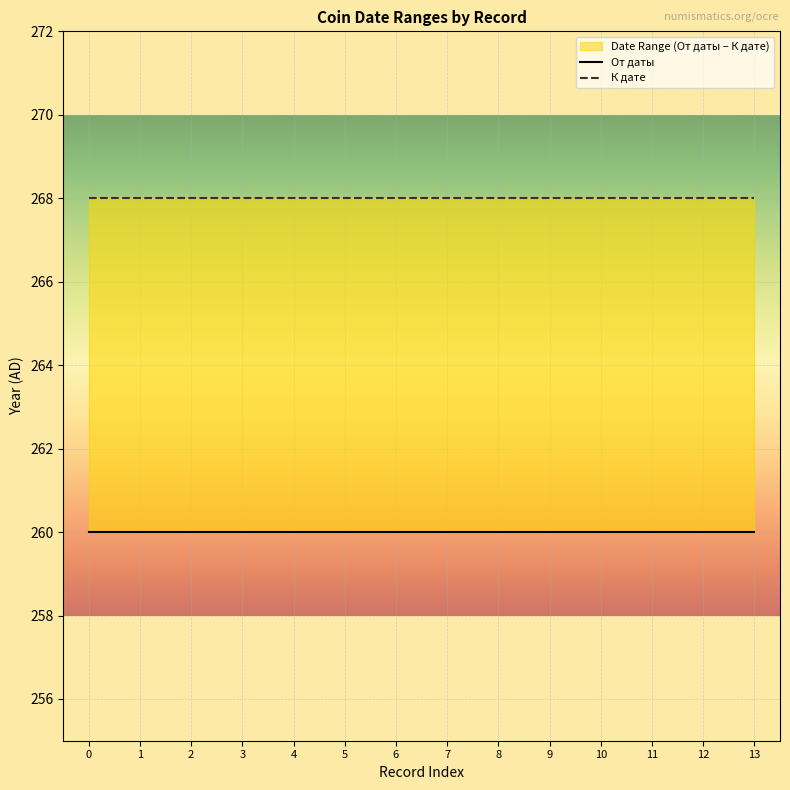

True or false: К дате and От даты cross at least once.

False